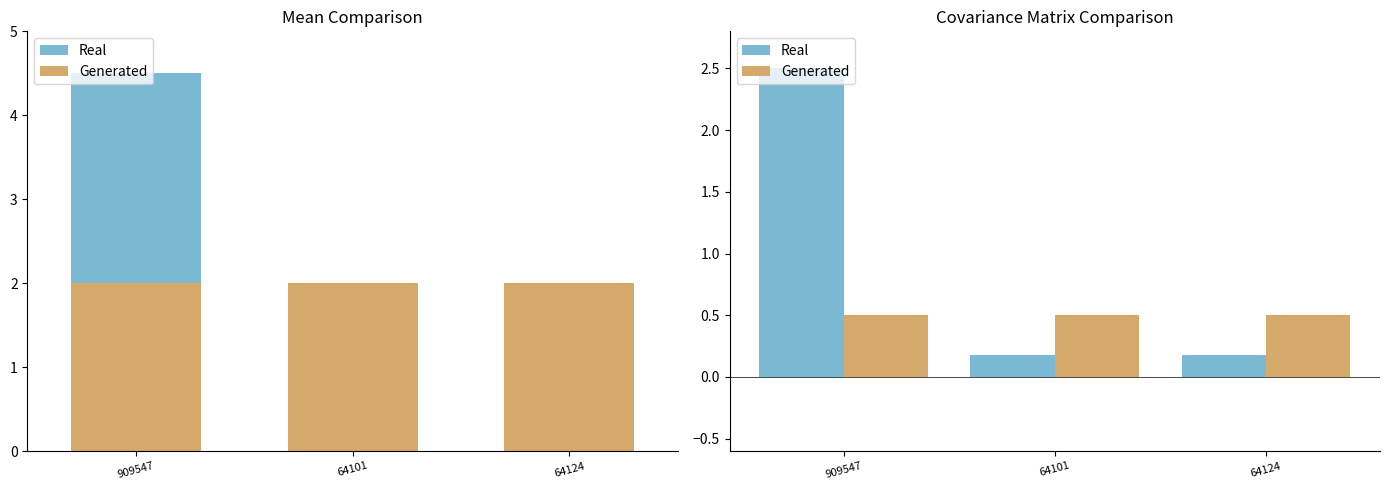

What is the spread (max minus min) of values at 64101?

0.3